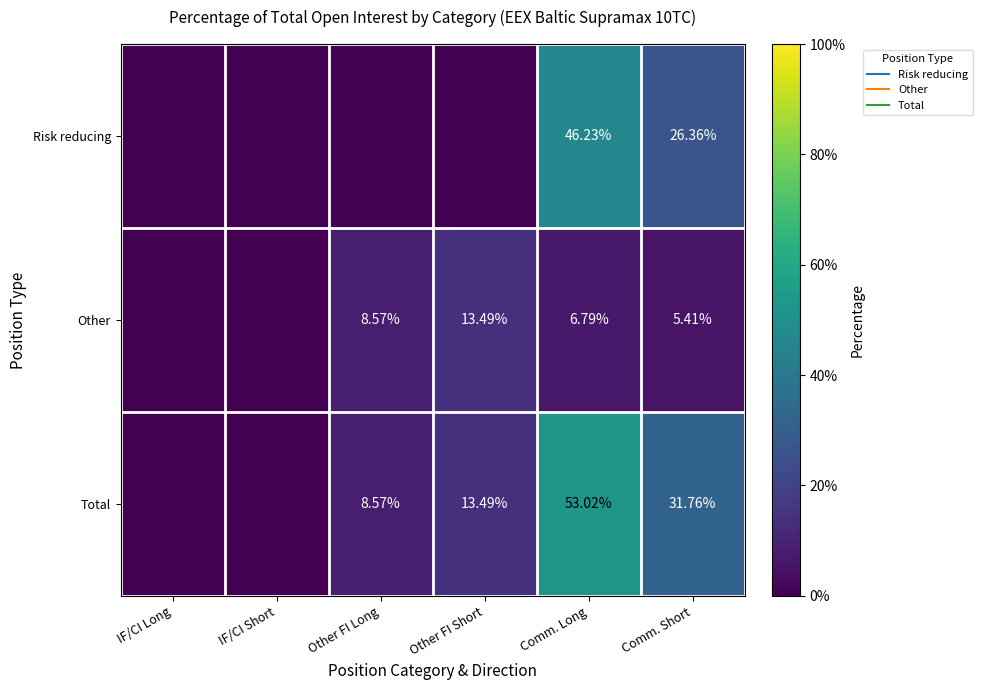

How many positive values does the Risk reducing series have?

2